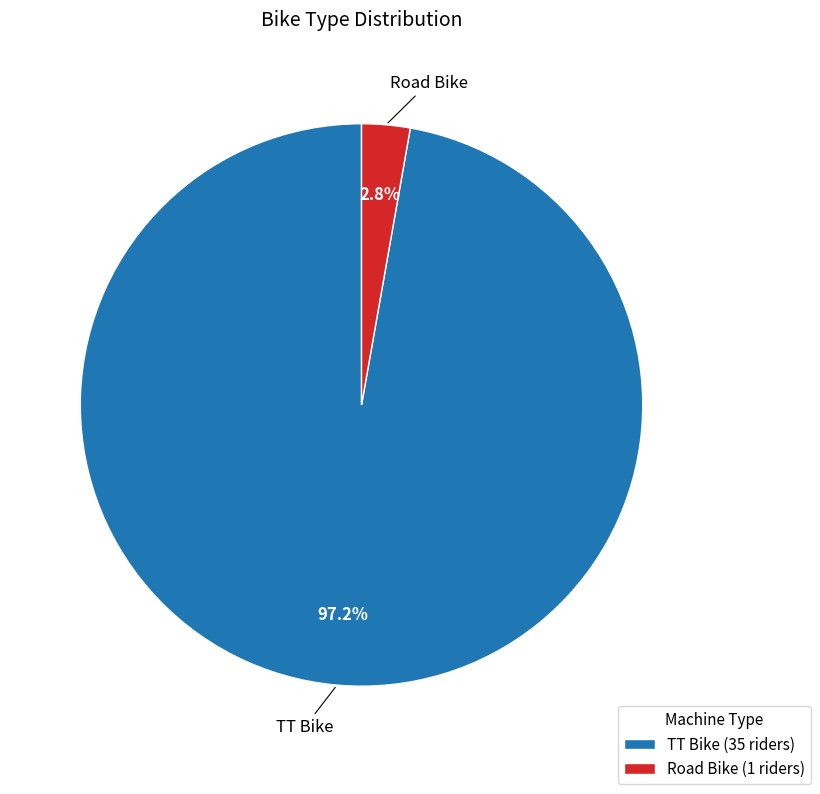

Do TT Bike and Road Bike together represent more than half of the pie?

Yes